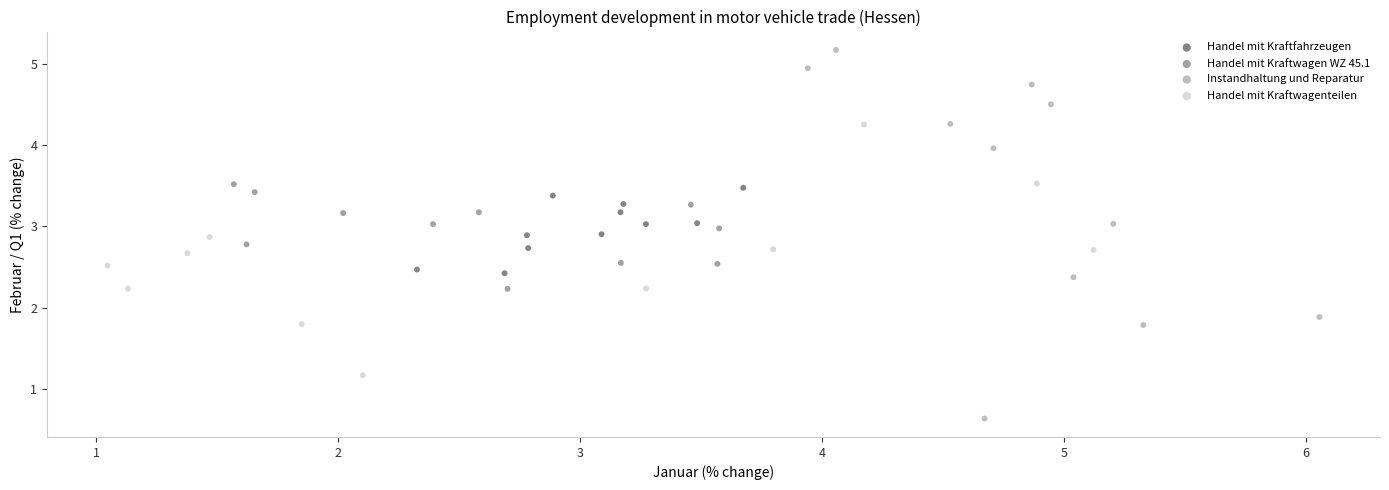

Which series has the largest Y range (max minus min)?

Instandhaltung und Reparatur